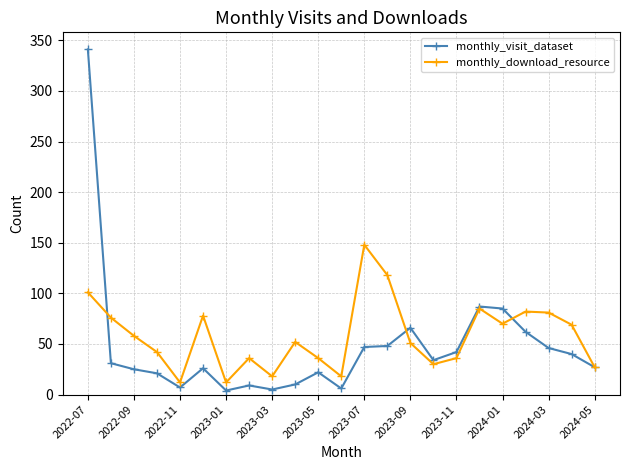

True or false: monthly_download_resource has more than 0 points higher than both neighbors.

True